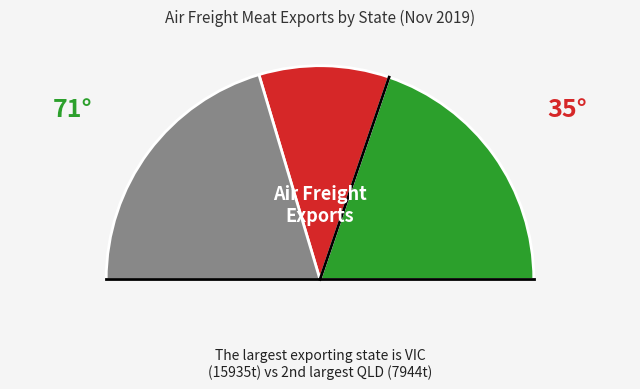

Does Other represent more than half of the total?

No